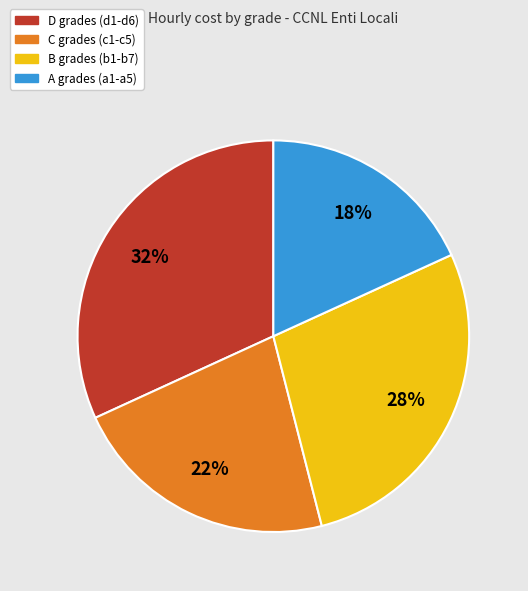

Does any single category account for the majority?

No